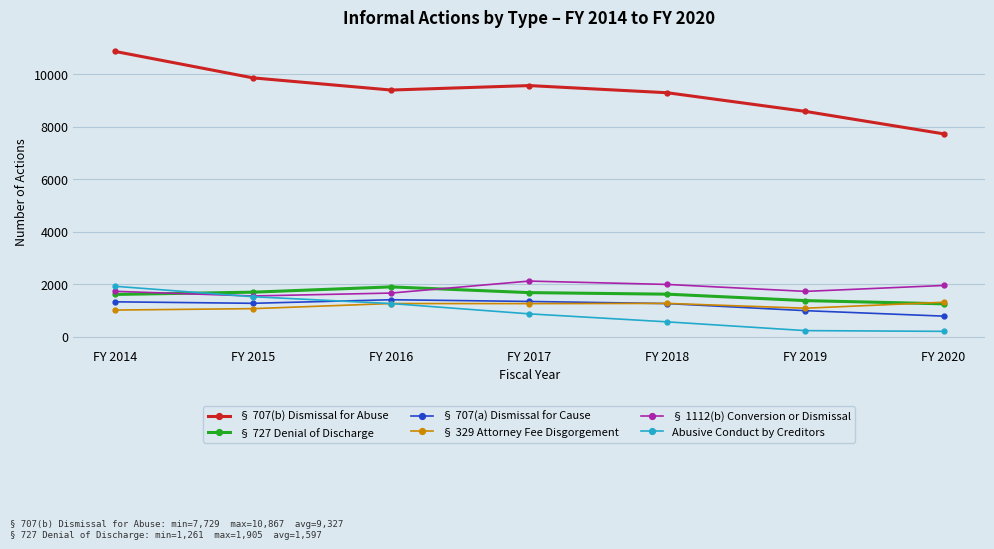

True or false: § 329 Attorney Fee Disgorgement has more than 0 interior local peaks.

True